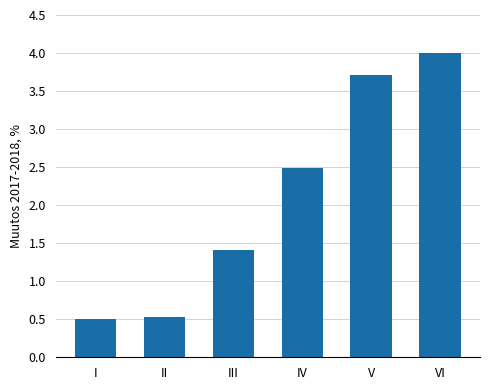

Is it true that the value at IV is 3.9?

False